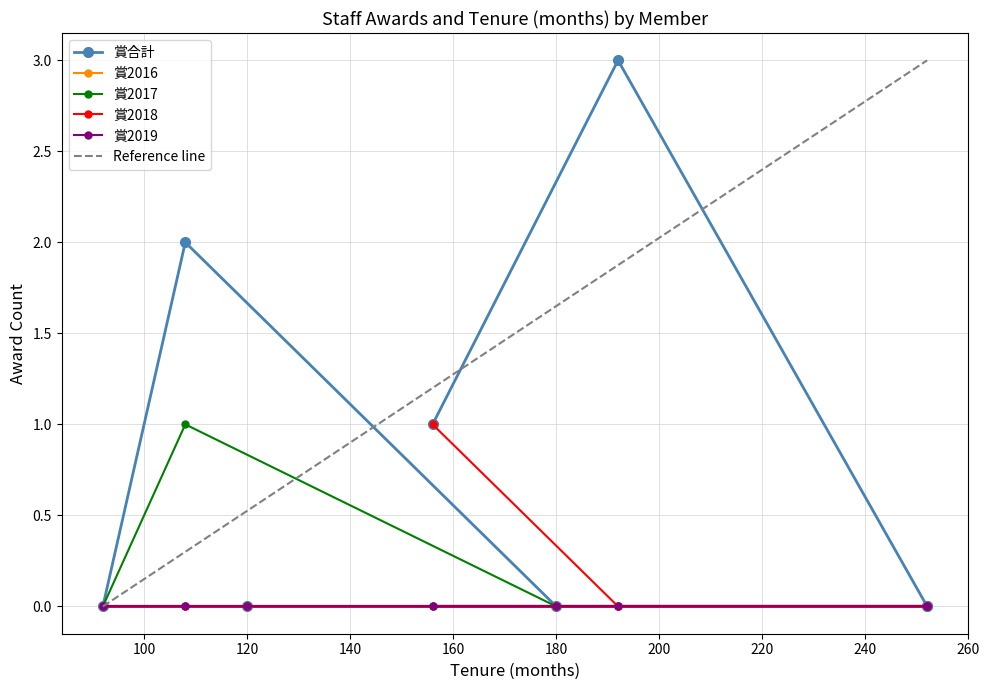

In 賞2017, how many points are higher than both neighbors (excluding endpoints)?

1